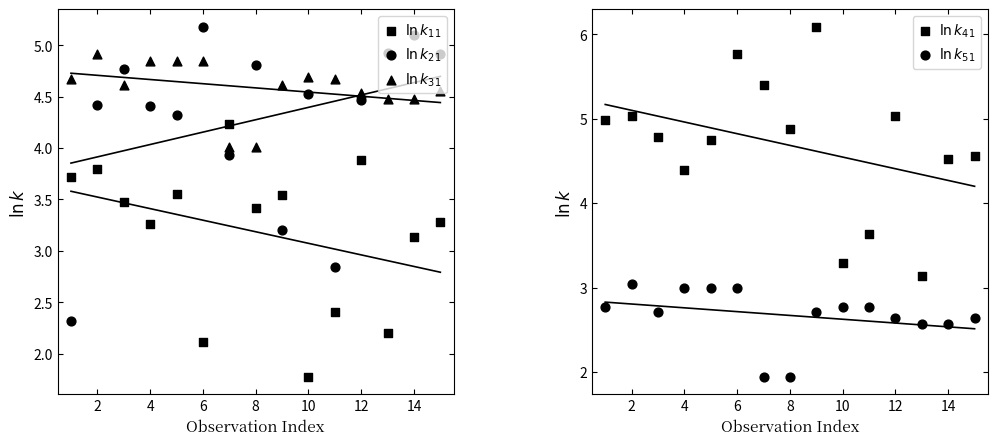

Which series contains the highest Y value?

$\ln k_{41}$